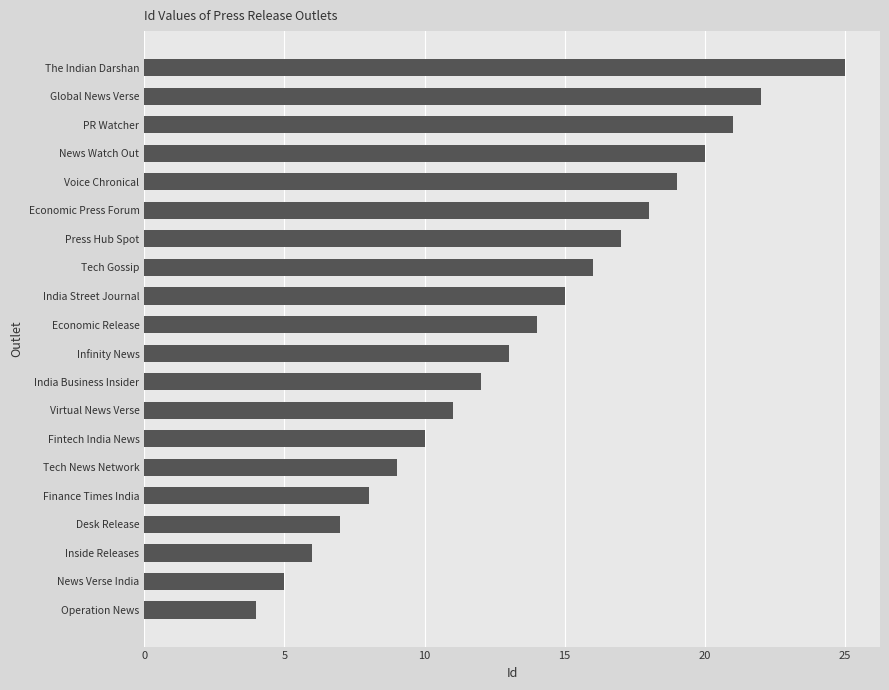

What is the ratio of the value at News Watch Out to the value at Voice Chronical?

1.1